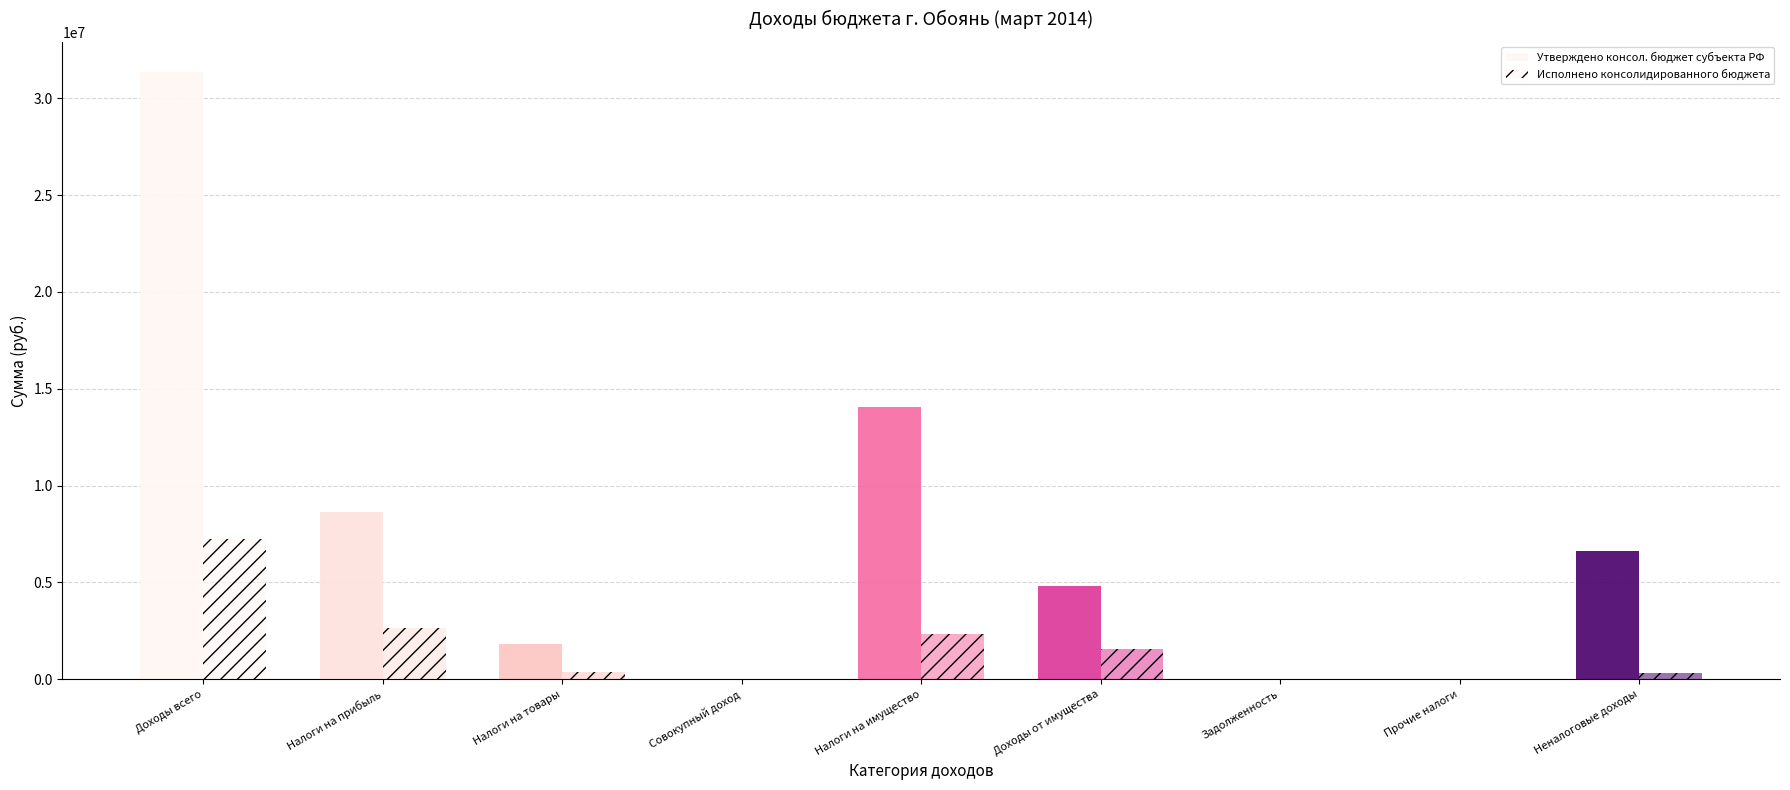

Reading left to right, what are all the values shown in this chart?

Утверждено консол. бюджет субъекта РФ: 31345462.0	8630000.0	1836462.0	31000.0	14082000.0	4813000.0	3000.0	19000.0	6631000.0
Исполнено консолидированного бюджета: 7258044.1	2662889.0	352901.5	5811.0	2319163.6	1567916.3	0.0	0.0	347362.6